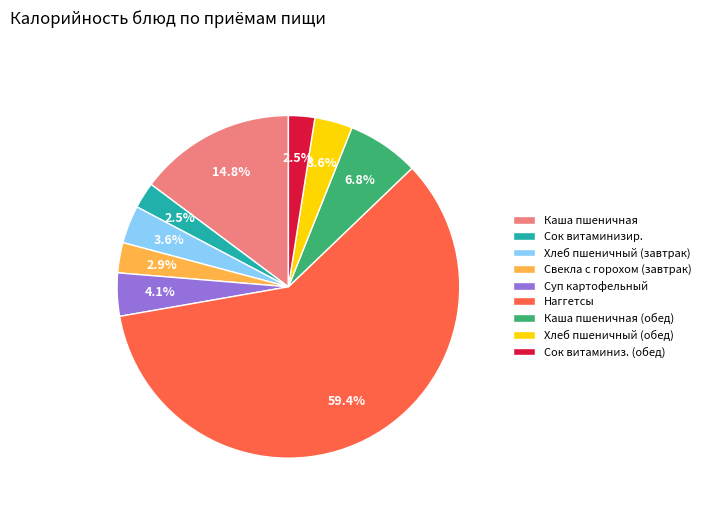

How much of the chart is everything except Суп картофельный?

95.9%